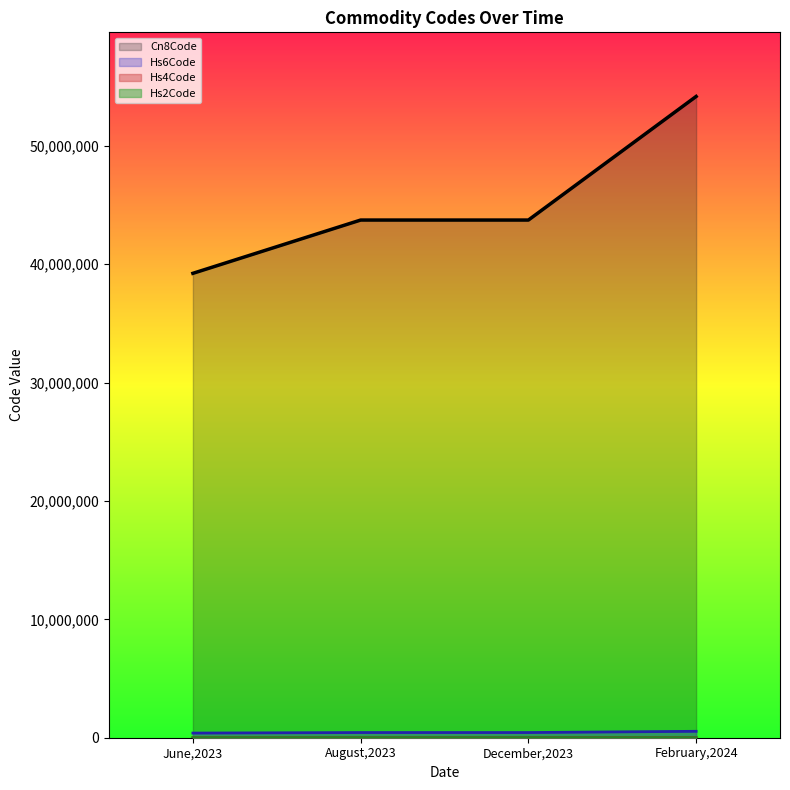

What value does the Hs6Code series have at 5?

482369